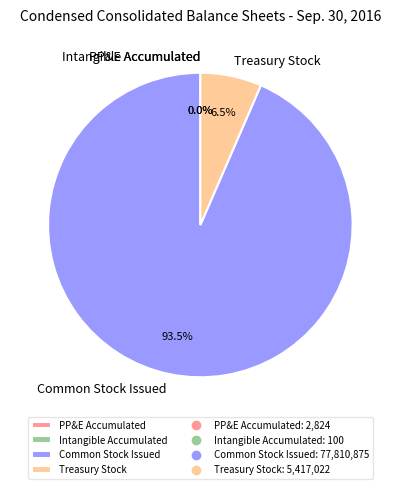

Between Treasury Stock and Common Stock Issued, which is larger?

Common Stock Issued